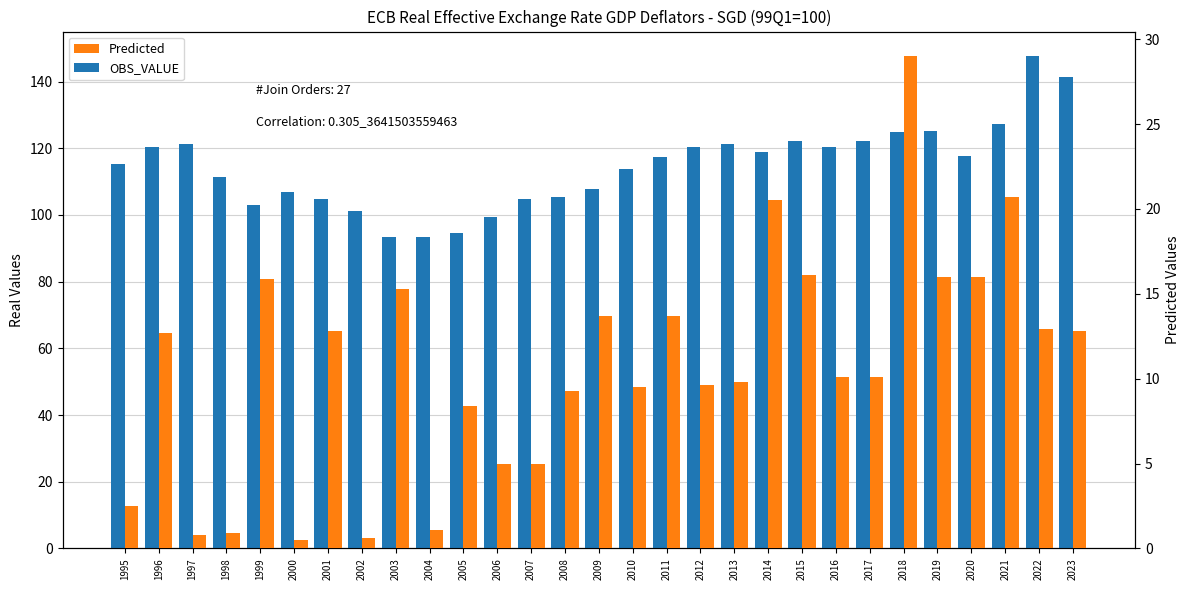

Reading left to right, what are all the values shown in this chart?

OBS_VALUE: 1995=115.3	1996=120.4	1997=121.2	1998=111.4	1999=103.0	2000=107.0	2001=104.7	2002=101.2	2003=93.5	2004=93.3	2005=94.4	2006=99.3	2007=104.9	2008=105.4	2009=107.9	2010=113.9	2011=117.4	2012=120.4	2013=121.2	2014=119.0	2015=122.2	2016=120.5	2017=122.1	2018=124.8	2019=125.1	2020=117.5	2021=127.3	2022=147.6	2023=141.4
Predicted: 1995=2.5	1996=12.7	1997=0.8	1998=0.9	1999=15.9	2000=0.5	2001=12.8	2002=0.6	2003=15.3	2004=1.1	2005=8.4	2006=5.0	2007=5.0	2008=9.3	2009=13.7	2010=9.5	2011=13.7	2012=9.6	2013=9.8	2014=20.5	2015=16.1	2016=10.1	2017=10.1	2018=29.0	2019=16.0	2020=16.0	2021=20.7	2022=12.9	2023=12.8